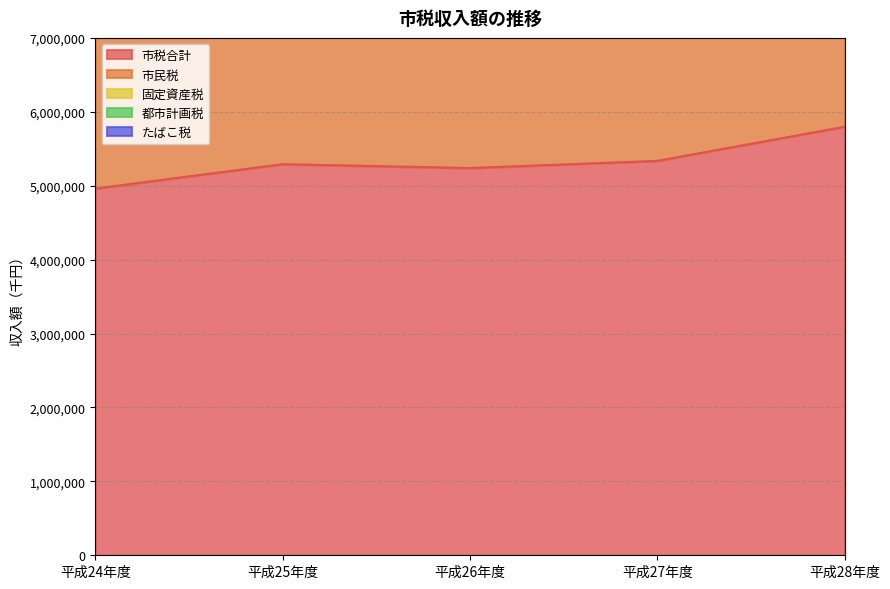

The value of 市税合計 at 平成24年度 is 7498264. True or false?

False